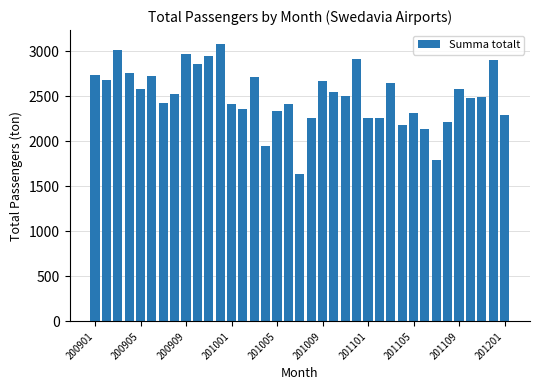

What is the value of the 12th bar from the left?

3083